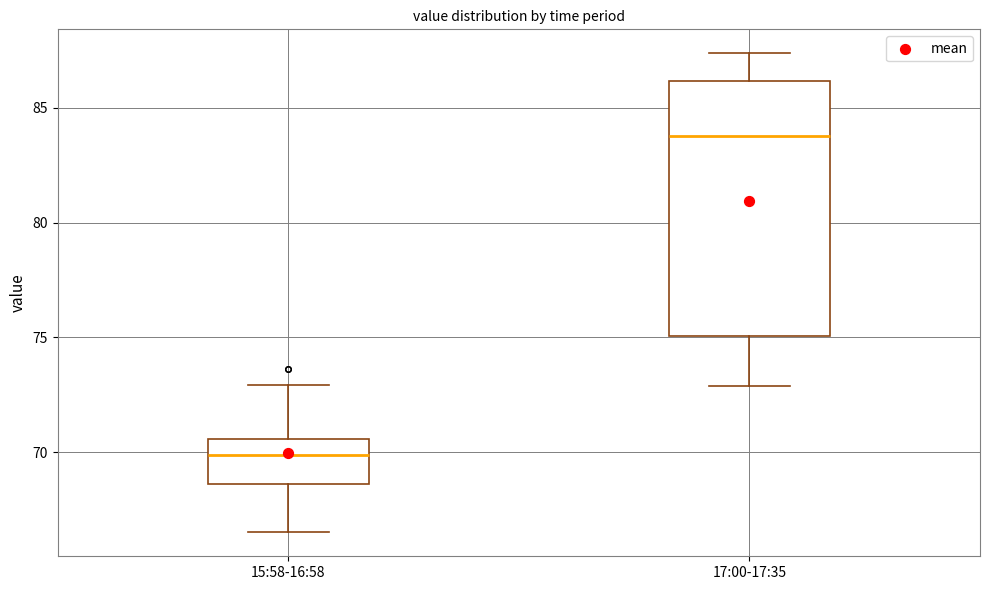

Which box is the tallest, from its lower edge to its upper edge?

17:00-17:35